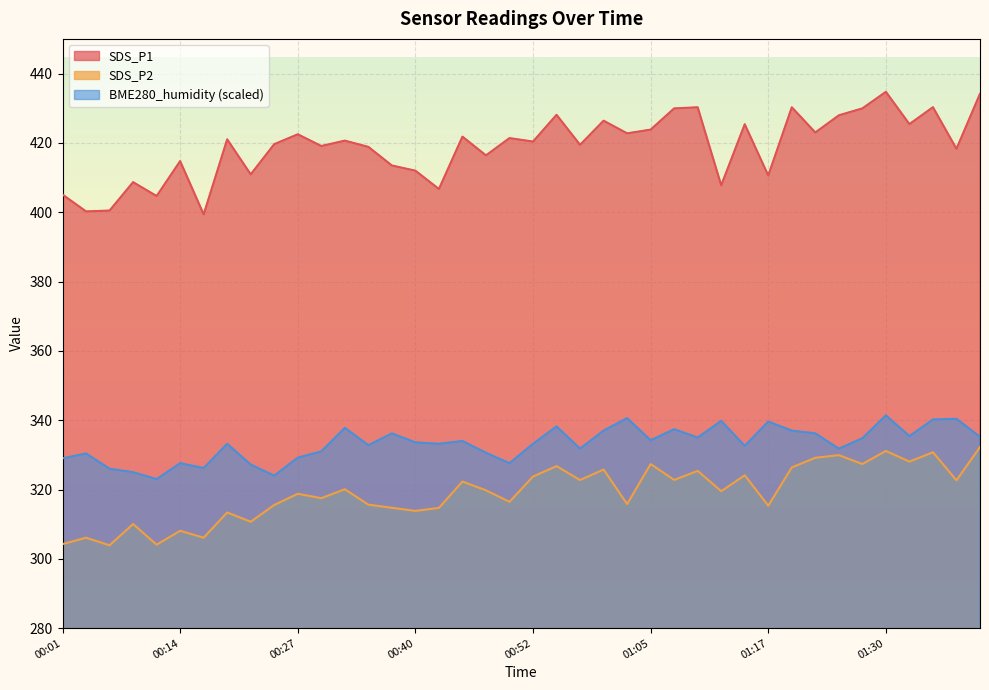

Which series changed the most between 00:16 and 01:17?

BME280_humidity